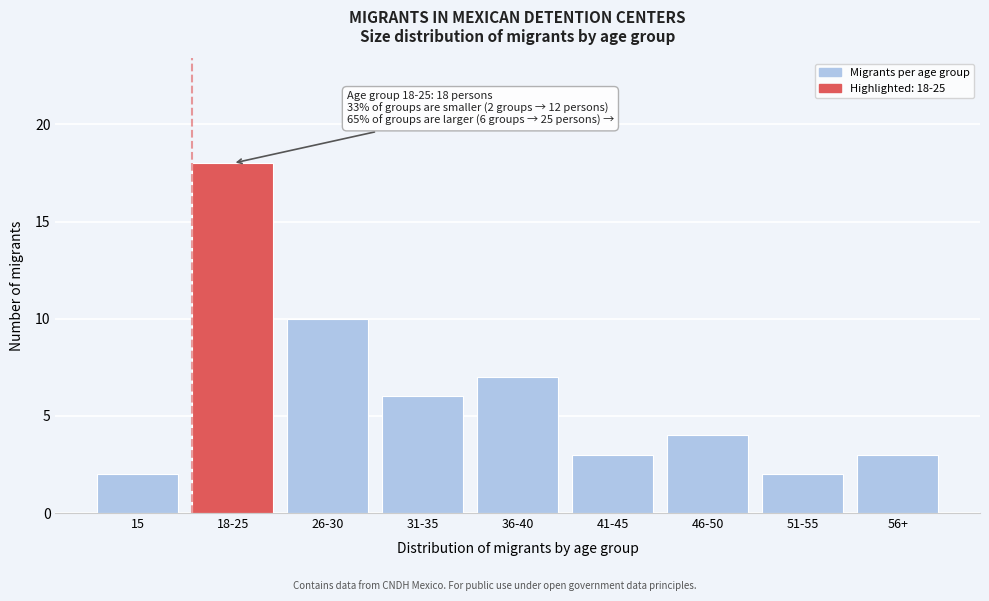

Reading right to left, transcribe all the data shown in this chart.

56+=3	51-55=2	46-50=4	41-45=3	36-40=7	31-35=6	26-30=10	18-25=18	15=2